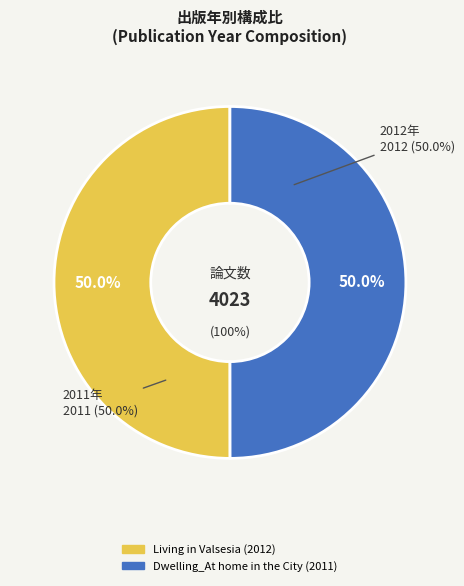

Which slice is the smallest?

Dwelling_At home in the City (2011)